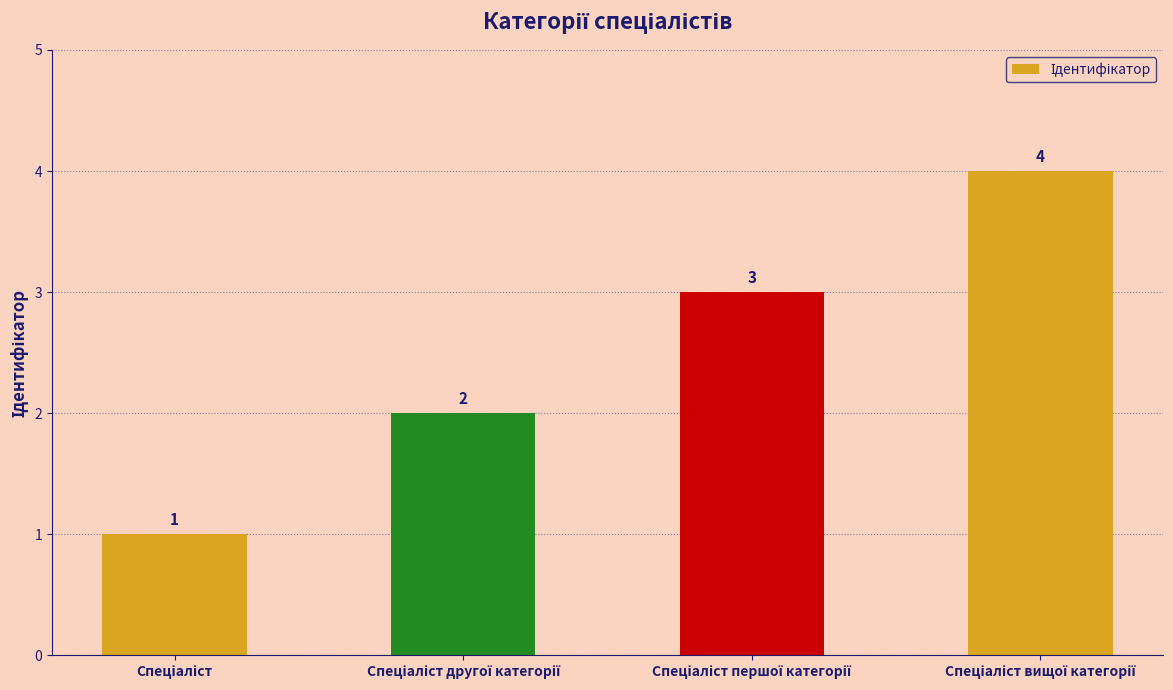

How many values are below 3?

2